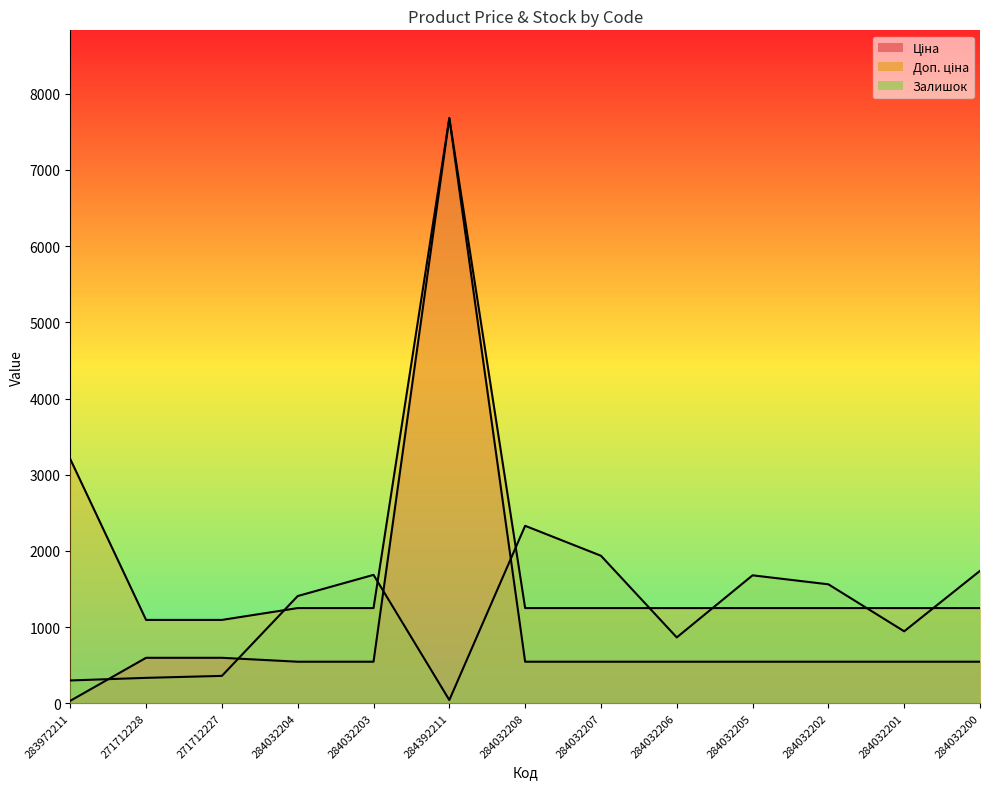

At 284032201, list the series in order from smallest to largest.

Ціна, Залишок, Доп. ціна